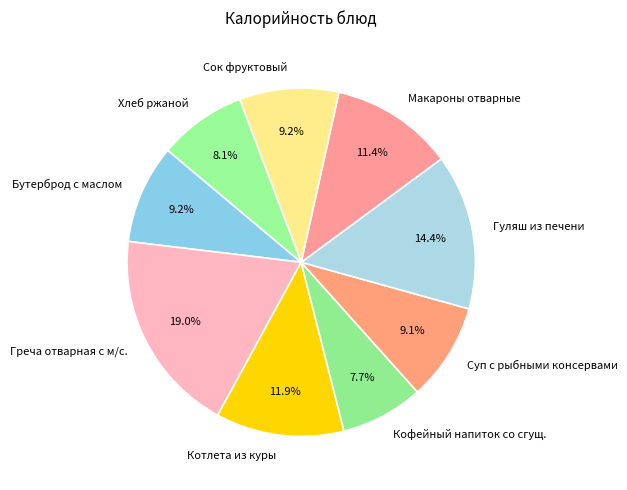

To the nearest percent, what percentage of the pie is Кофейный напиток со сгущ.?

8%